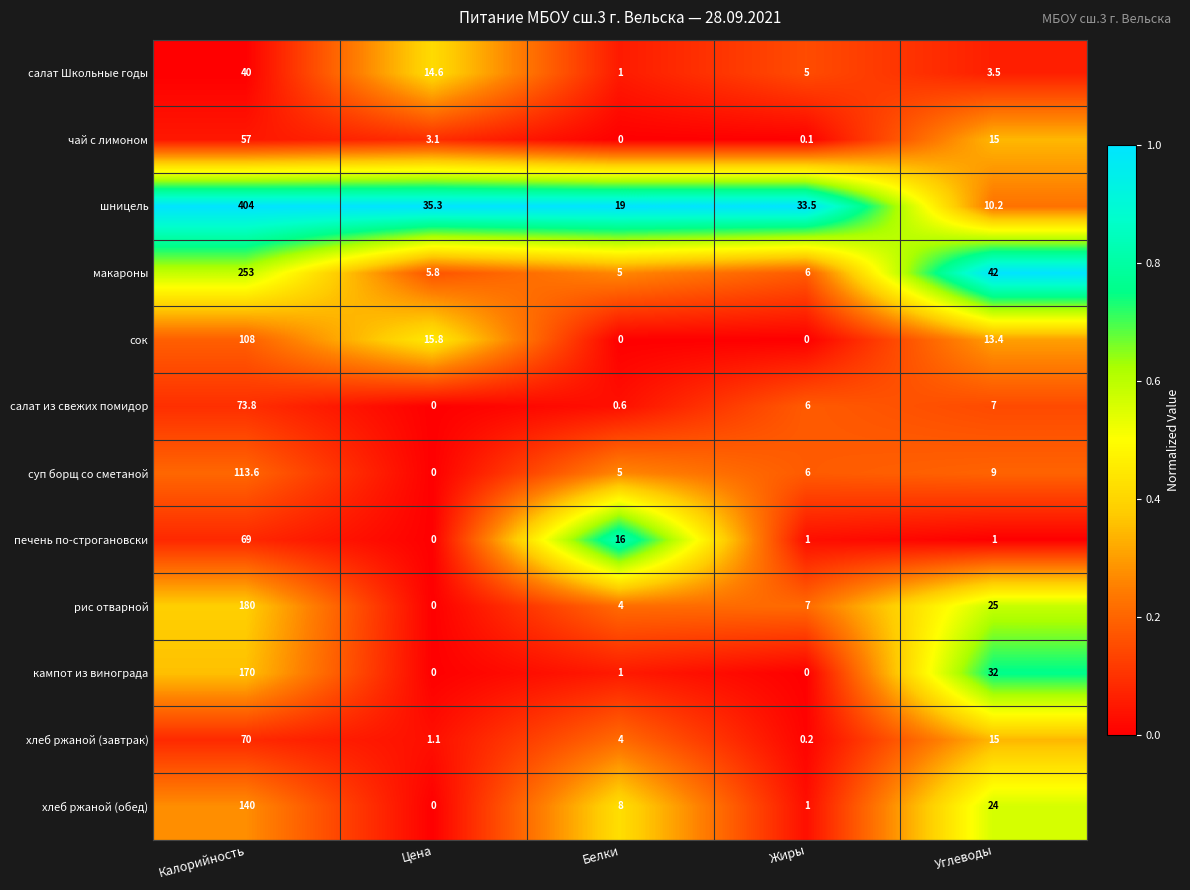

Where does the салат Школьные годы series first go above 5?

Калорийность